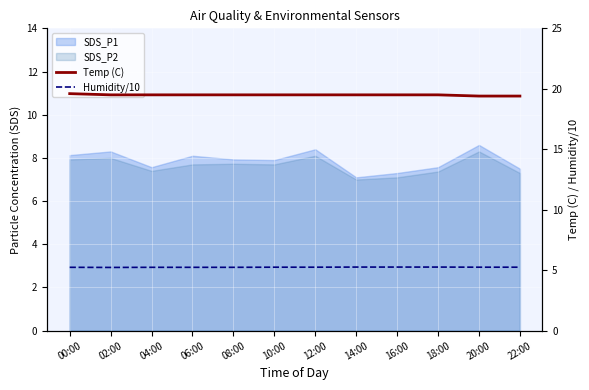

True or false: Humidity/10 has more than 0 points higher than both neighbors.

False